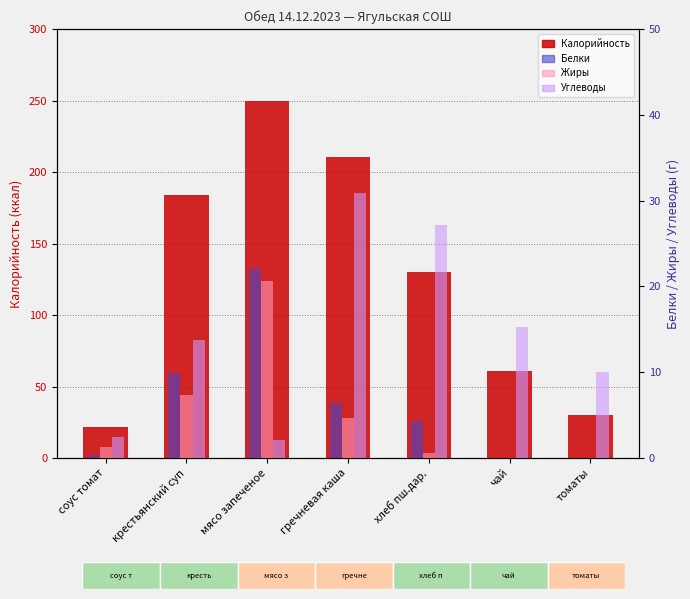

List the labels in order of Углеводы value, smallest first.

мясо запеченое, соус томат, томаты, крестьянский суп, чай, хлеб пш.дар., гречневая каша